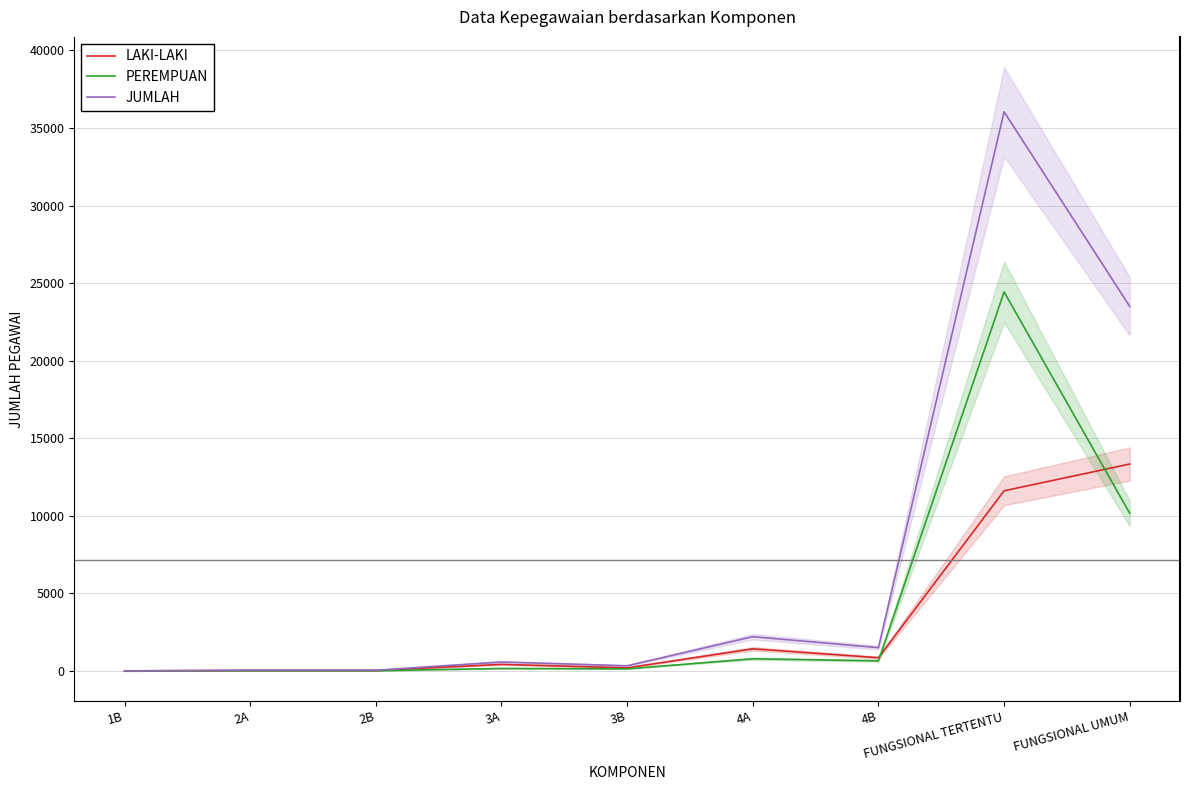

How many values in the JUMLAH series exceed 575?

4